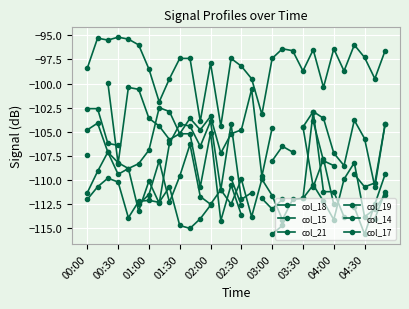

Which series has the widest spread of values?

col_19